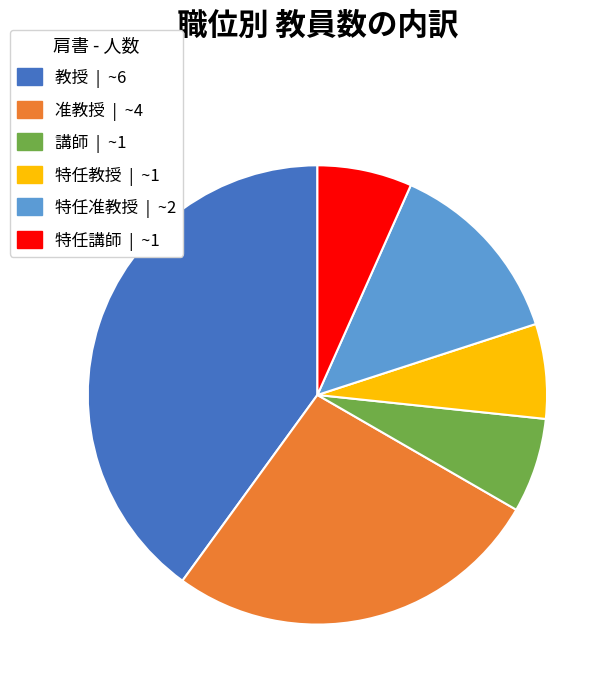

Does 准教授 account for over 50% of the chart?

No